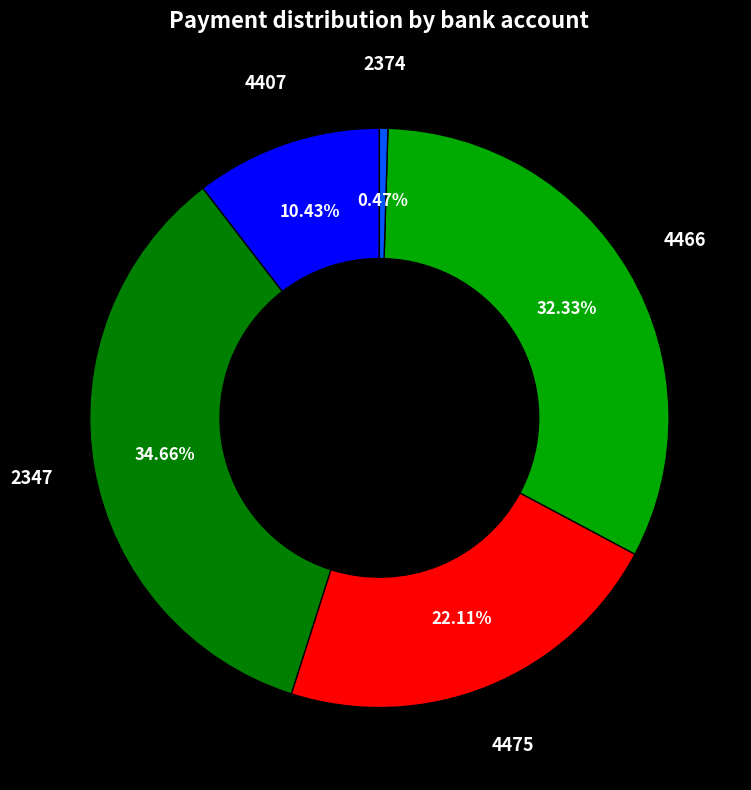

How many segments does this pie chart have?

5